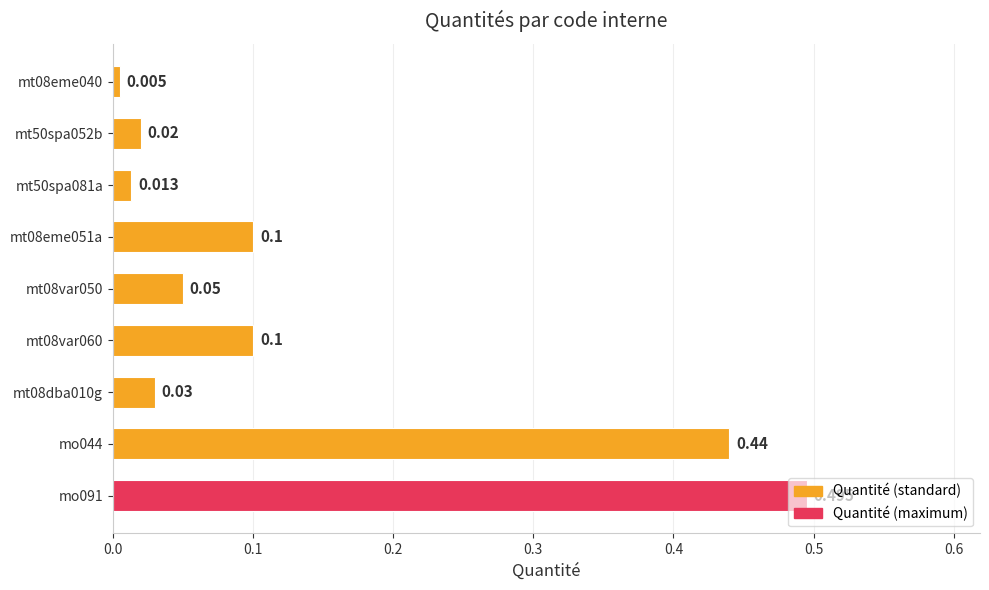

Count the number of categories in the chart.

9